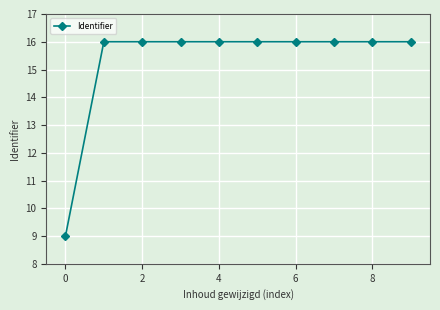

How many categories are shown in the chart?

10